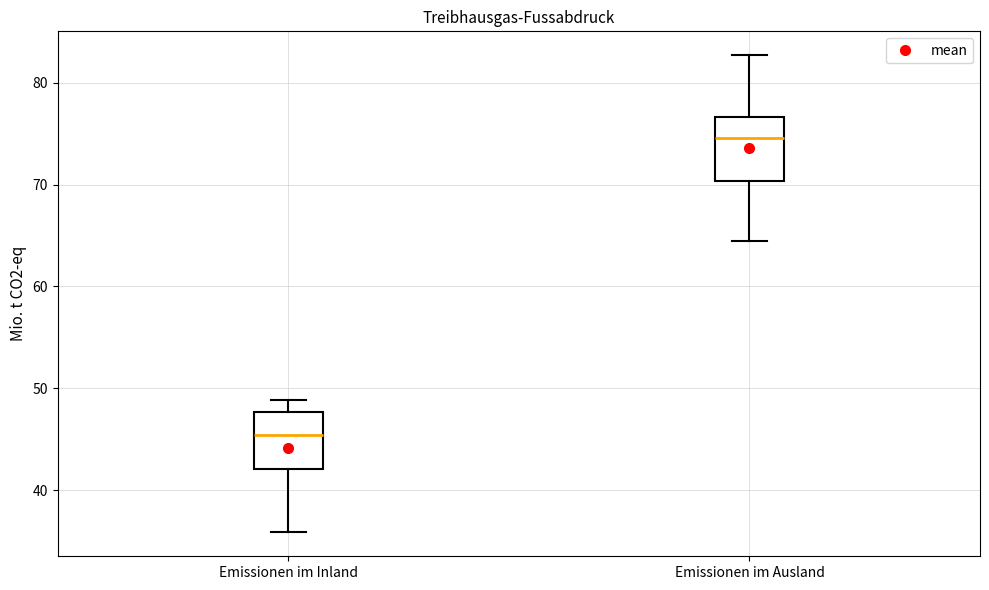

Reading left to right, transcribe this box plot: for each box, give where its median line is, the range the box spans, and where its two whiskers end, as read against the y-axis. The values are not printed on the chart, so give them approximately, as read against the axis.

Emissionen im Inland: median 45, box 42 to 48, whiskers 36 to 49
Emissionen im Ausland: median 75, box 70 to 77, whiskers 64 to 83